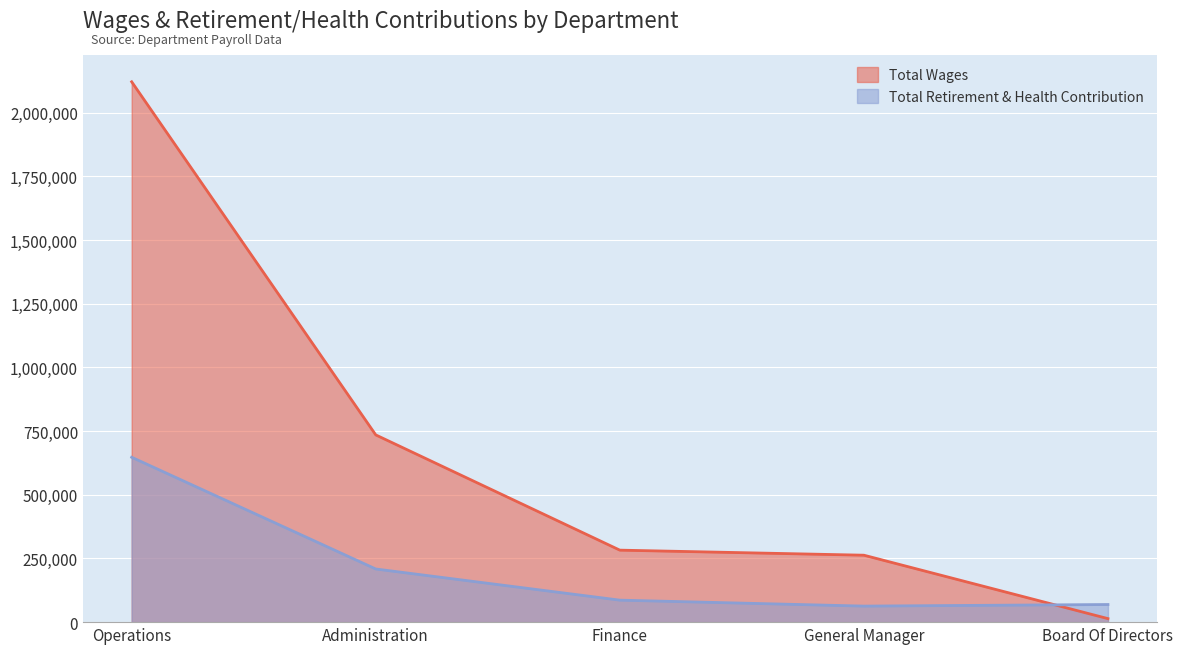

Which series has the largest total across all categories?

Total Wages